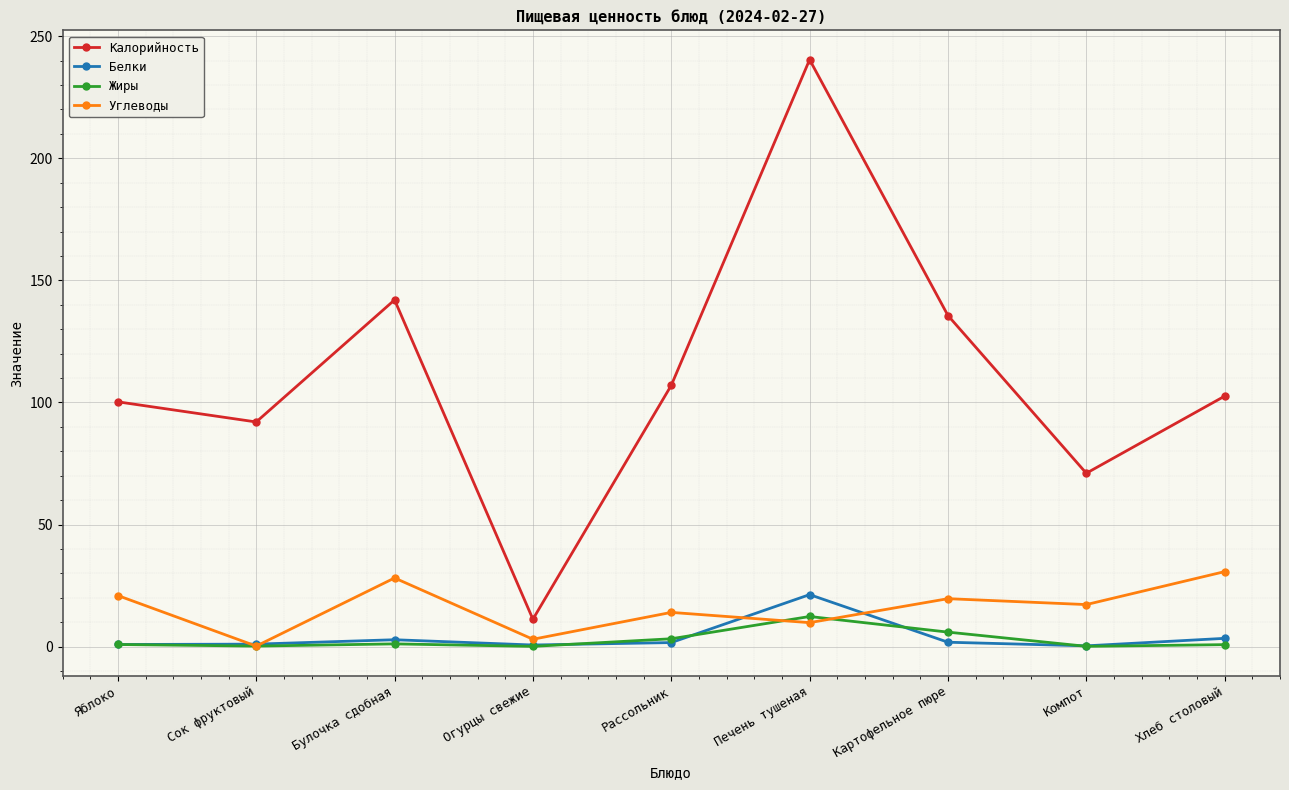

Rank the series by their maximum value, from highest to lowest.

Калорийность, Углеводы, Белки, Жиры